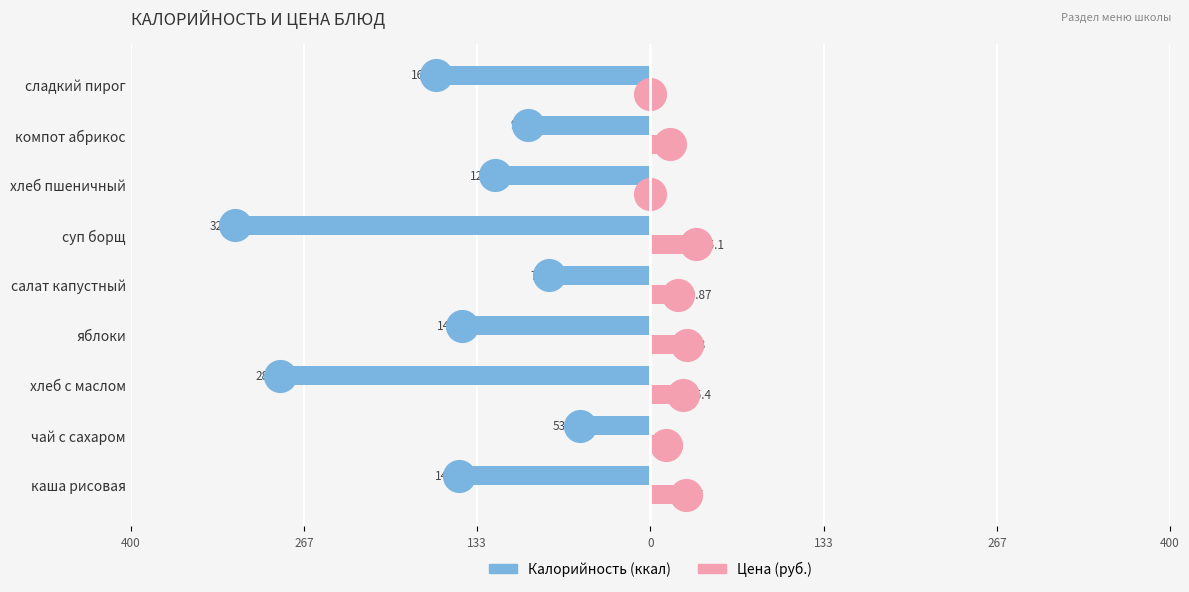

At how many categories does at least one series exceed -11?

9